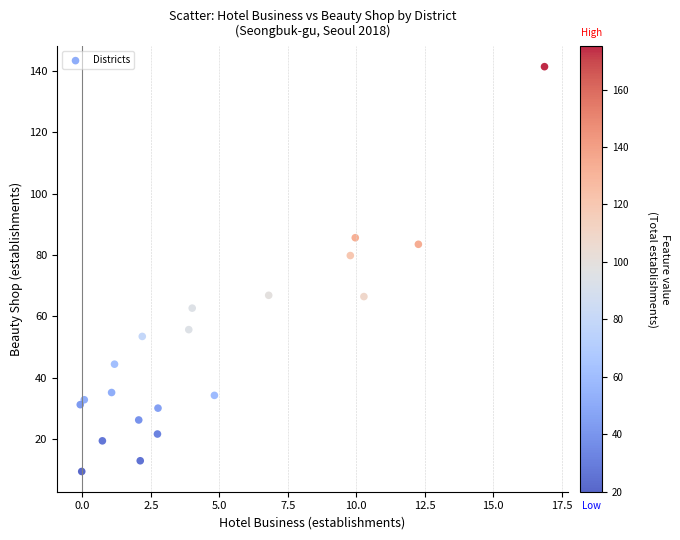

What is the range of Y values (max minus min)?

132.0